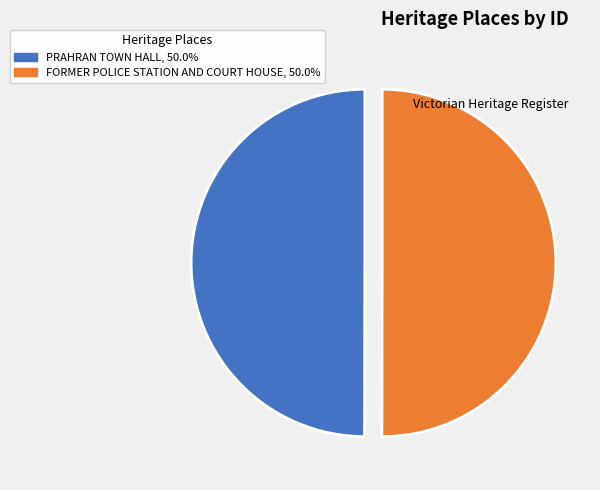

Which category accounts for the majority?

FORMER POLICE STATION AND COURT HOUSE